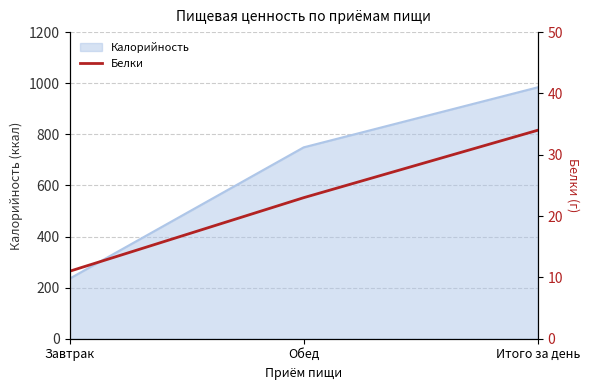

What is the lowest value of the Калорийность series?

235